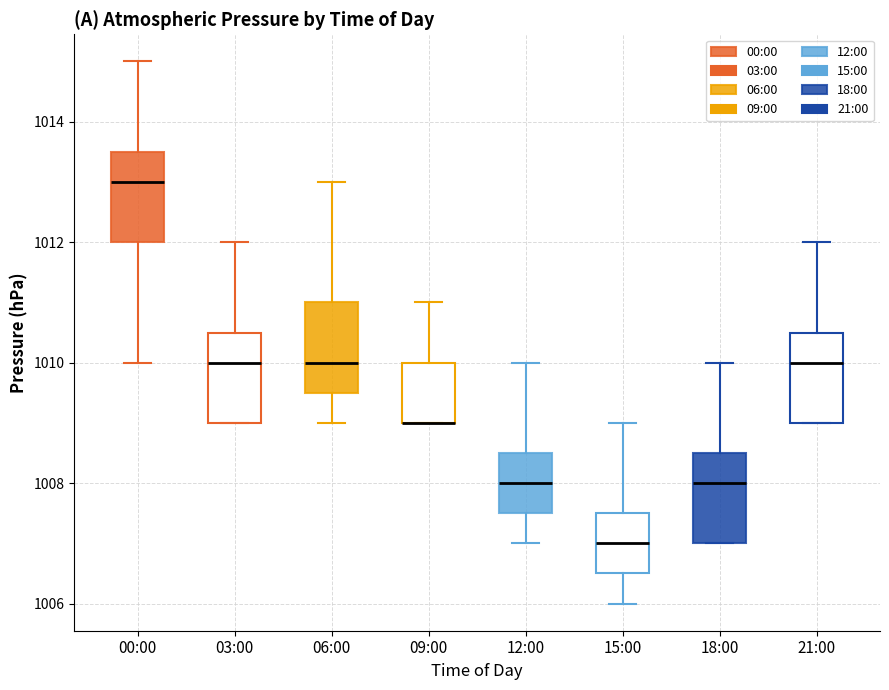

Where does the lower whisker of the box for 15:00 end on the y-axis? The values are not printed on the chart, so give them approximately, as read against the axis.

1006.0